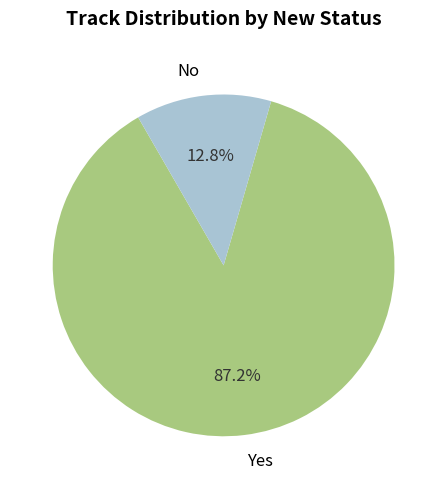

How many segments does this pie chart have?

2